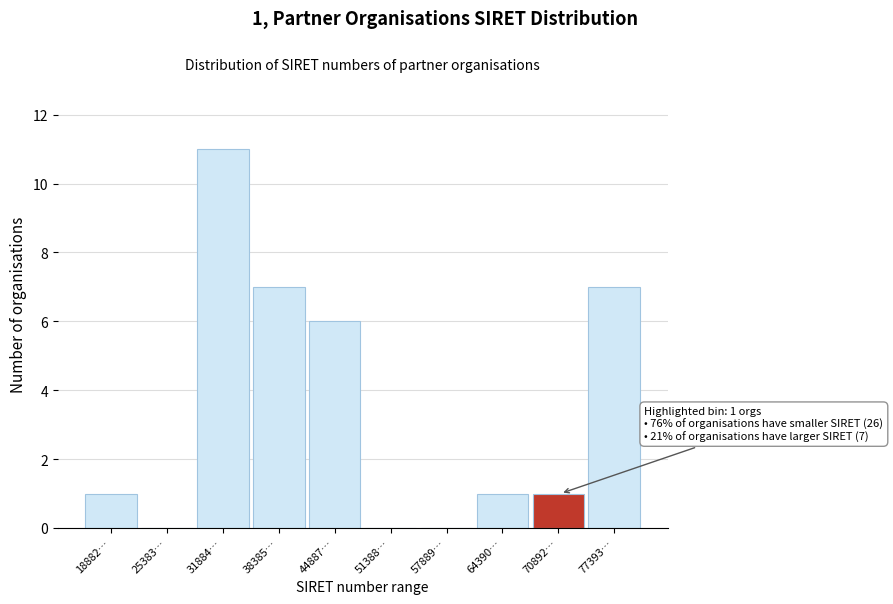

Reading left to right, list all the values displayed in this chart.

18882…=1	25383…=0	31884…=11	38385…=7	44887…=6	51388…=0	57889…=0	64390…=1	70892…=1	77393…=7